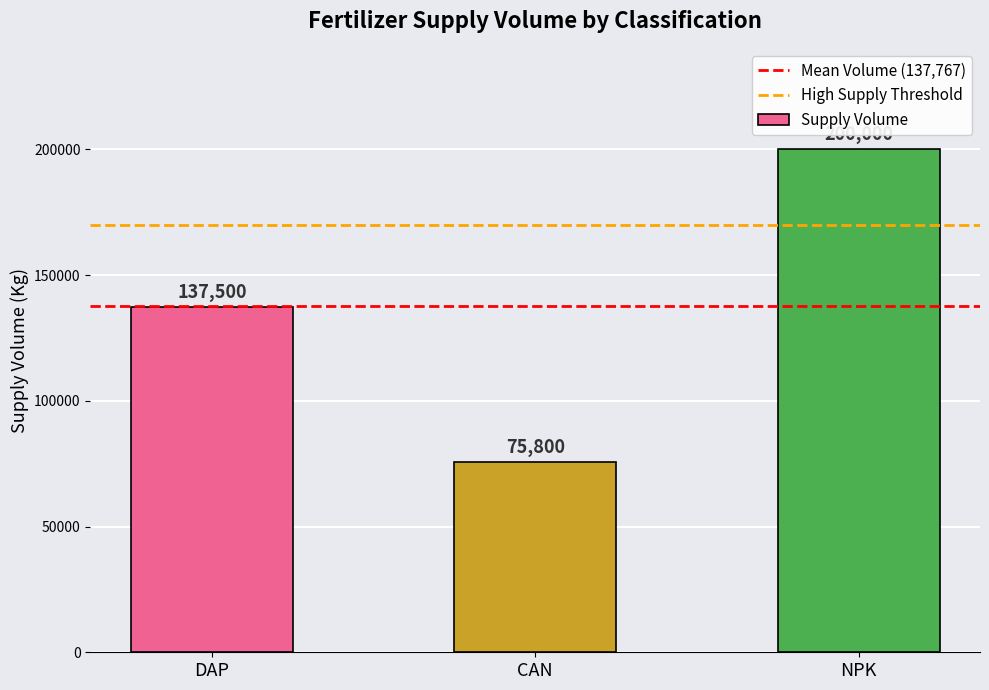

What is the sum of all values?

413300